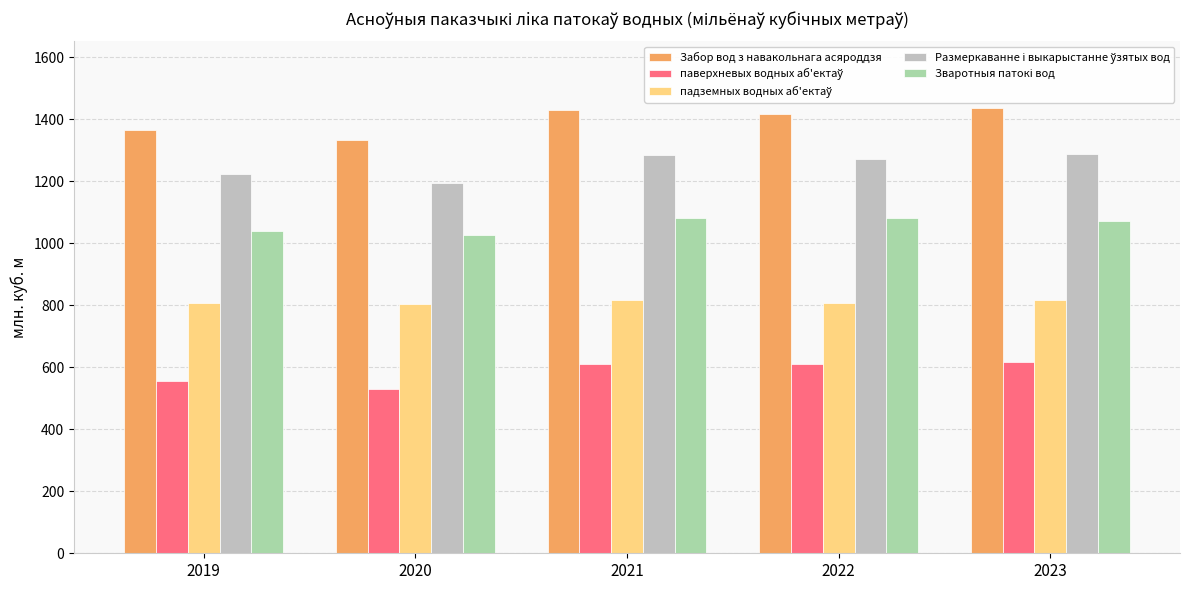

The Забор вод з навакольнага асяроддзя series shows 2167.0 at 2021. True or false?

False